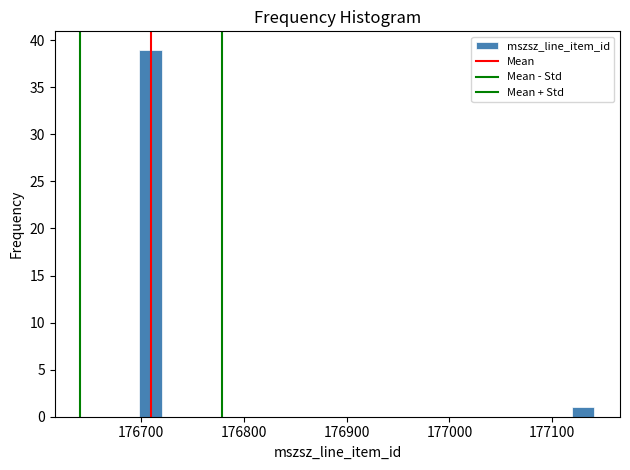

Around what value on the x-axis is the tallest bar? Give the approximate position of its centre, as read against the axis.

176710